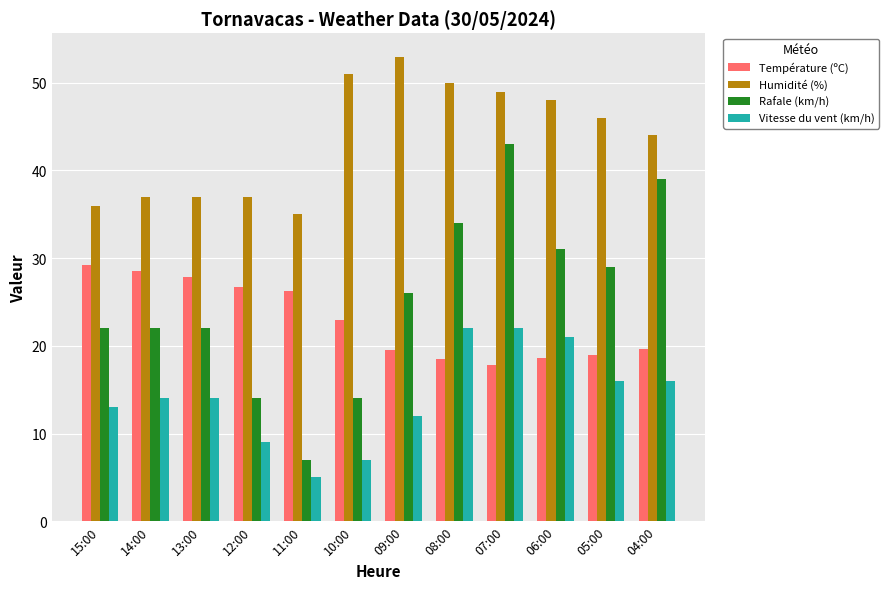

At which label does Humidité (%) reach its peak?

09:00